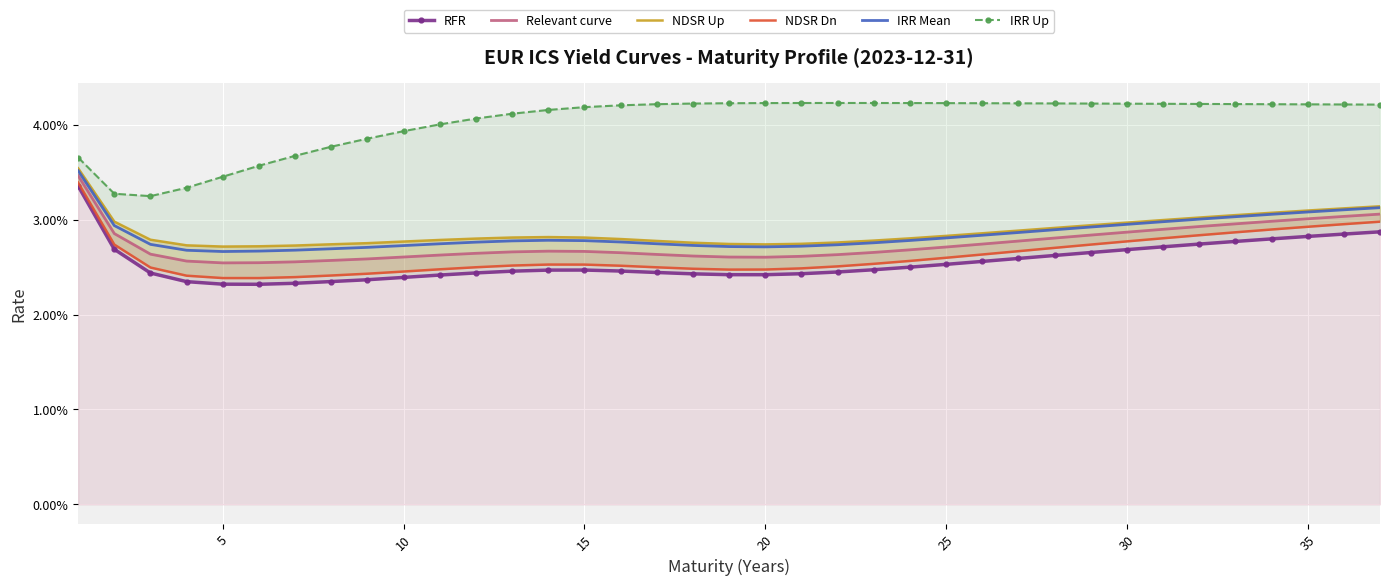

Is the value of IRR Mean at 20 greater than the value of IRR Up at 21?

No